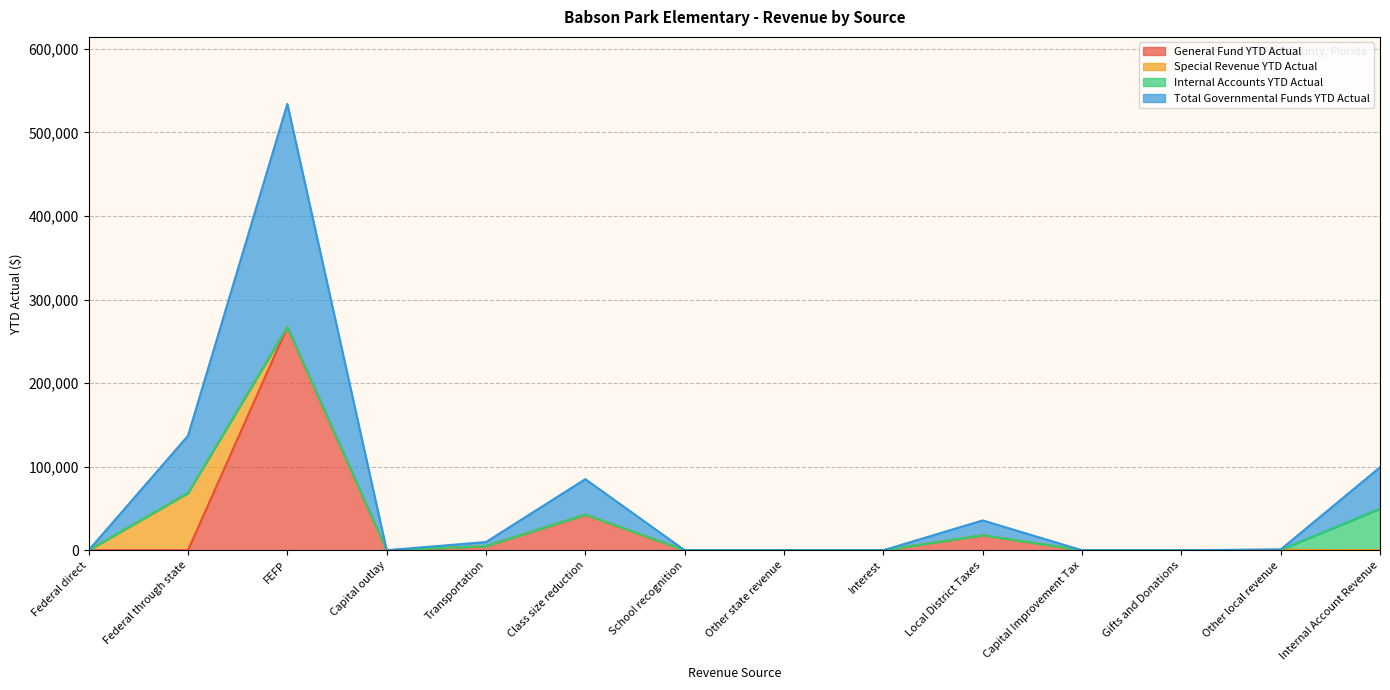

Which category has the highest value in the General Fund YTD Actual series?

FEFP